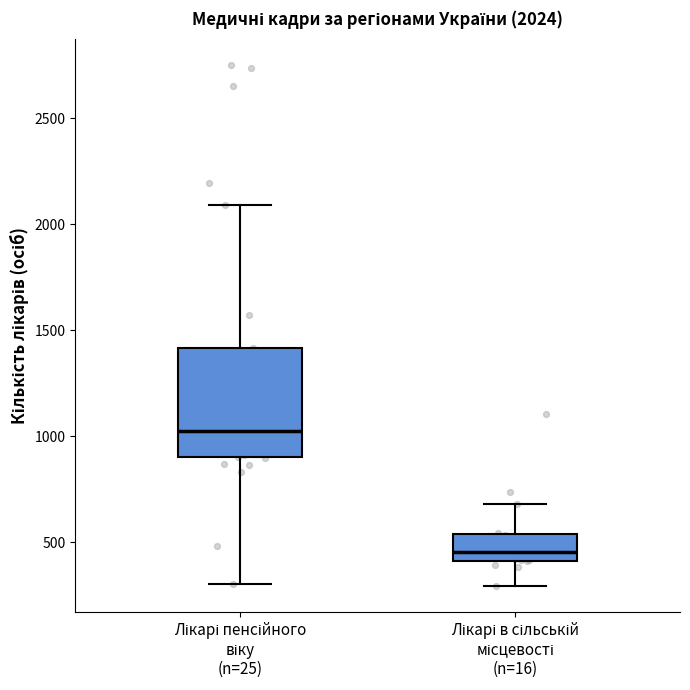

Comparing the boxes themselves (not the whiskers), which one is the tallest?

Лікарі пенсійного віку (n=25)